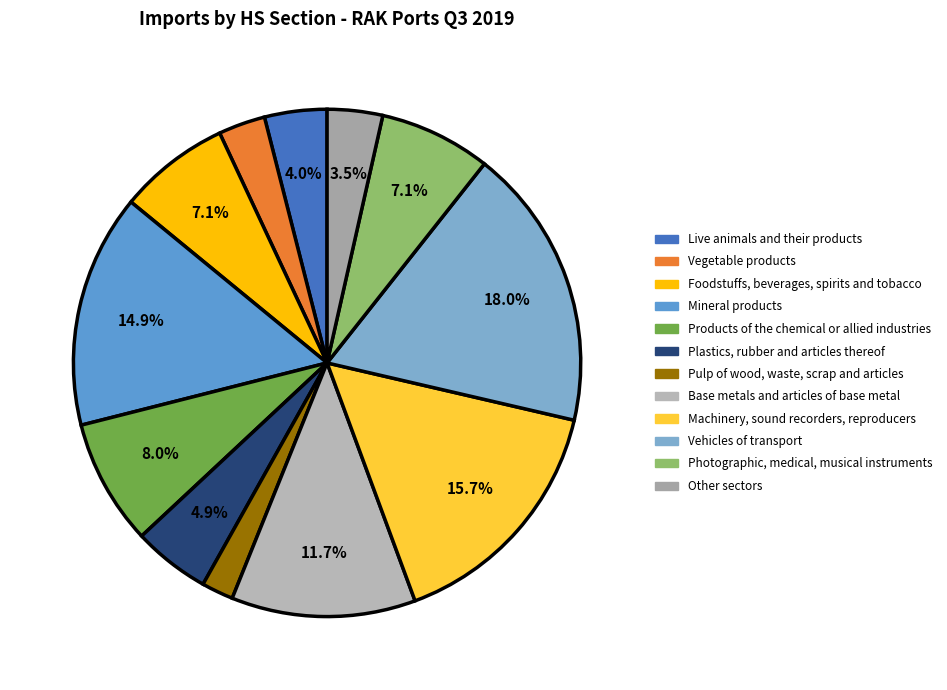

Count the number of slices in the pie.

12